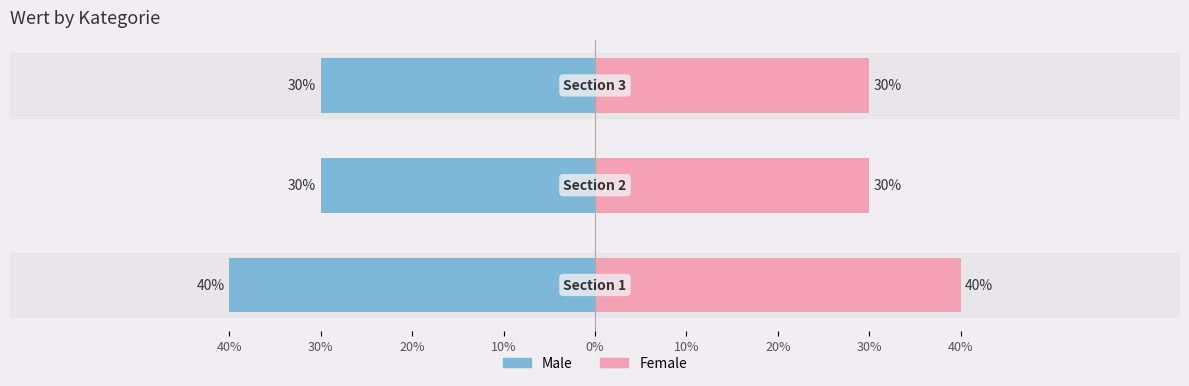

Reading left to right, extract all data points from this chart.

Male: 0%=-40	10%=-30	20%=-30
Female: 0%=40	10%=30	20%=30